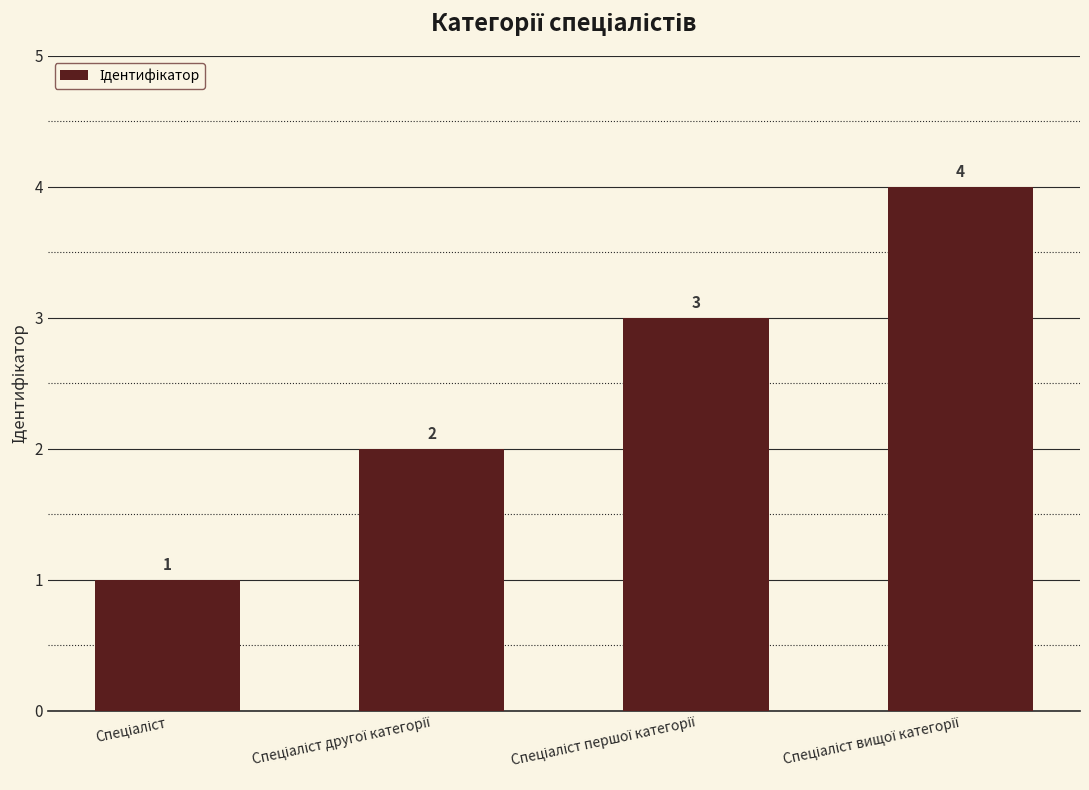

What is the value of the 3rd bar from the left?

3